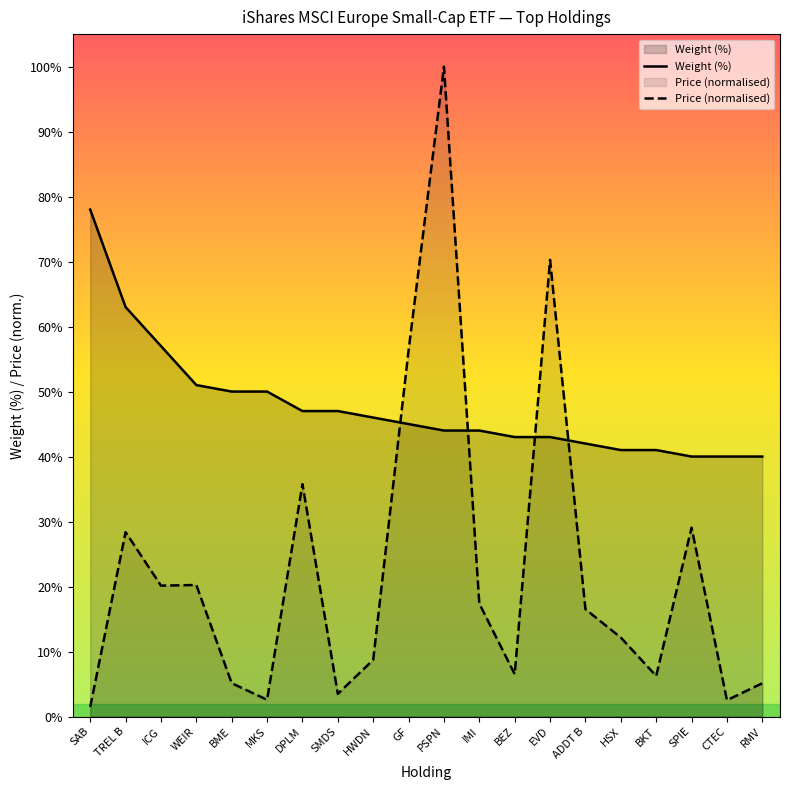

List the labels in order of Weight (%) value, smallest first.

SPIE, CTEC, RMV, HSX, BKT, ADDT B, BEZ, EVD, PSPN, IMI, GF, HWDN, DPLM, SMDS, BME, MKS, WEIR, ICG, TREL B, SAB